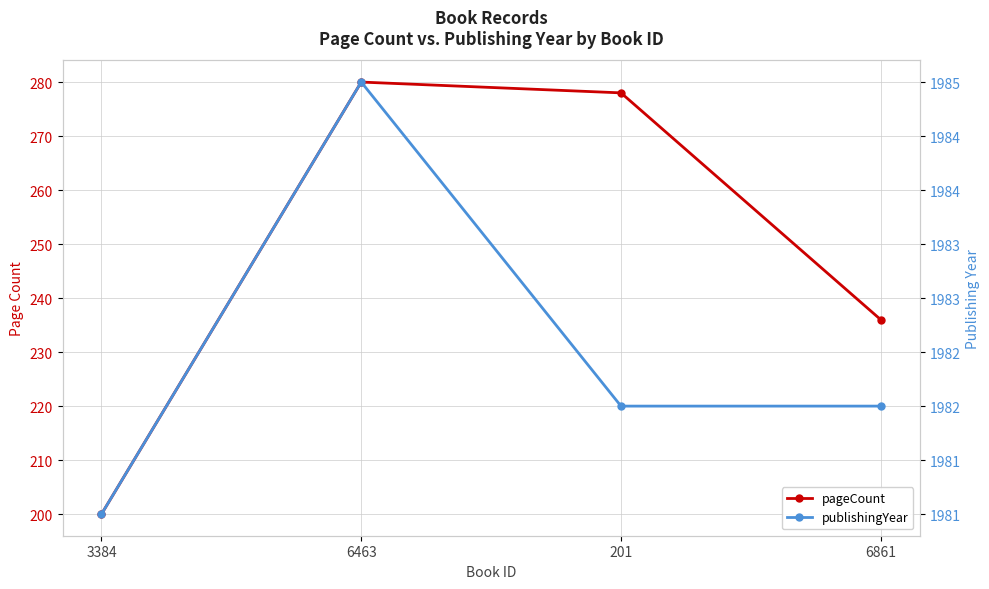

Where does the publishingYear series first go above 1982?

6463